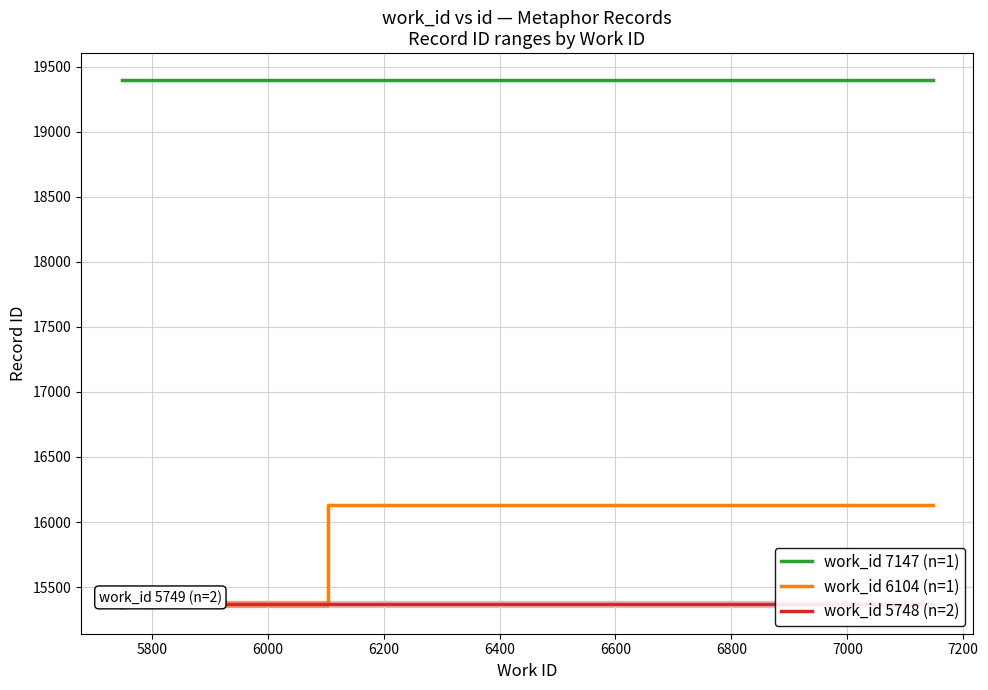

True or false: work_id 7147 (n=1) and work_id 6104 (n=1) intersect in this chart.

False